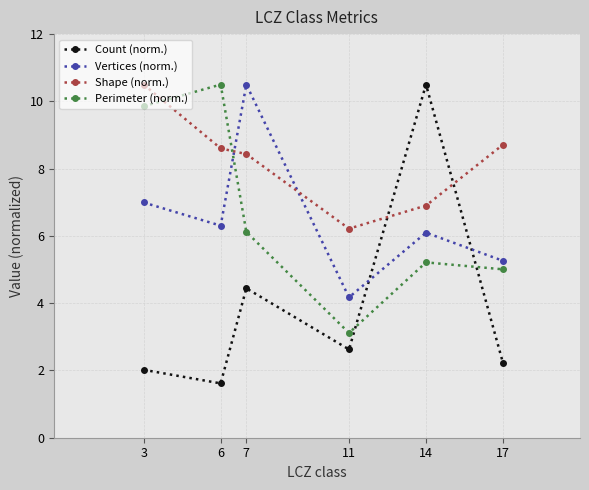

What is the value of the Vertices (norm.) point at the 5th from the left?

6.1